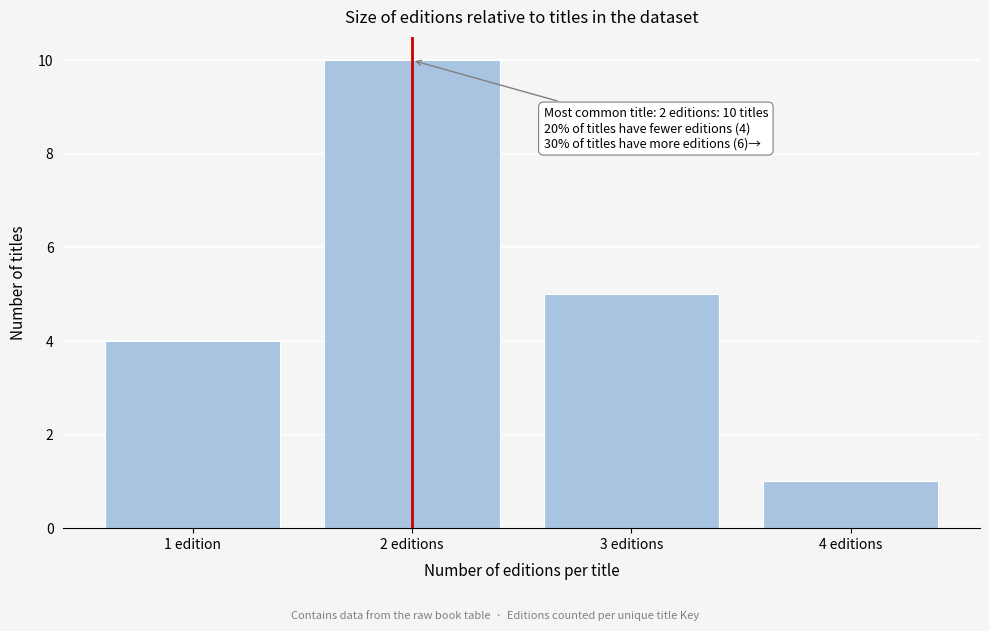

Reading left to right, extract all data points from this chart.

4	10	5	1